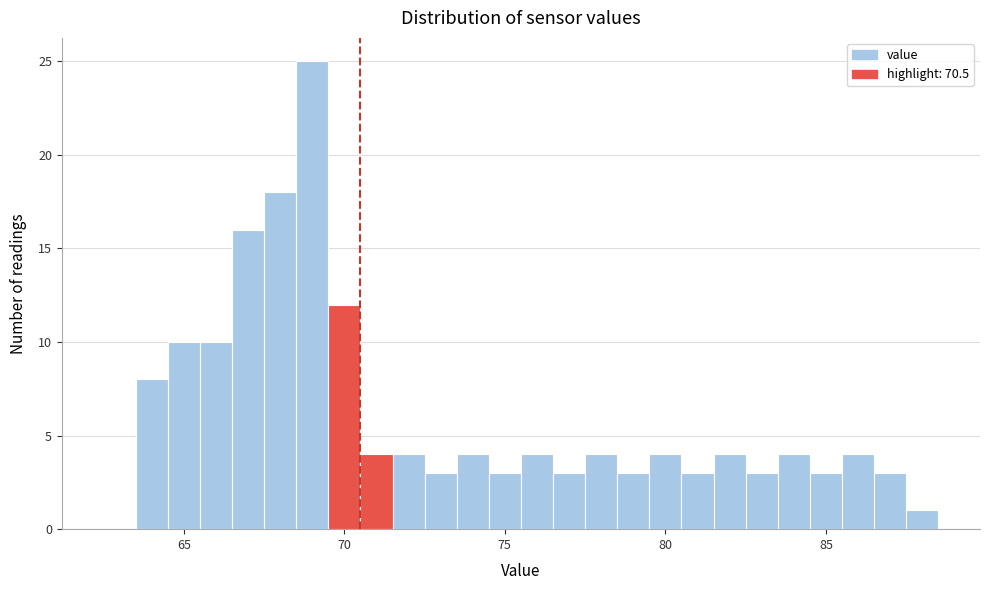

Around what value on the x-axis is the tallest bar? Give the approximate position of its centre, as read against the axis.

69.0